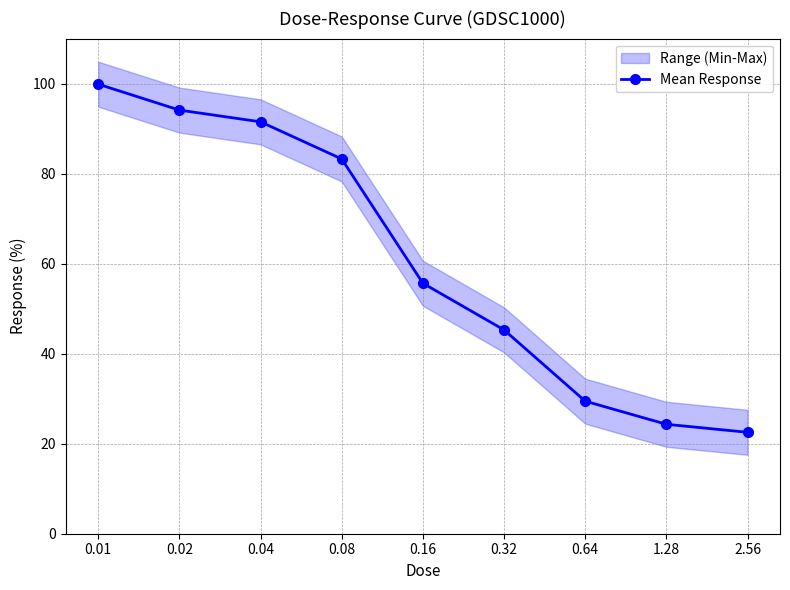

Which label corresponds to the largest value in the chart?

0.01